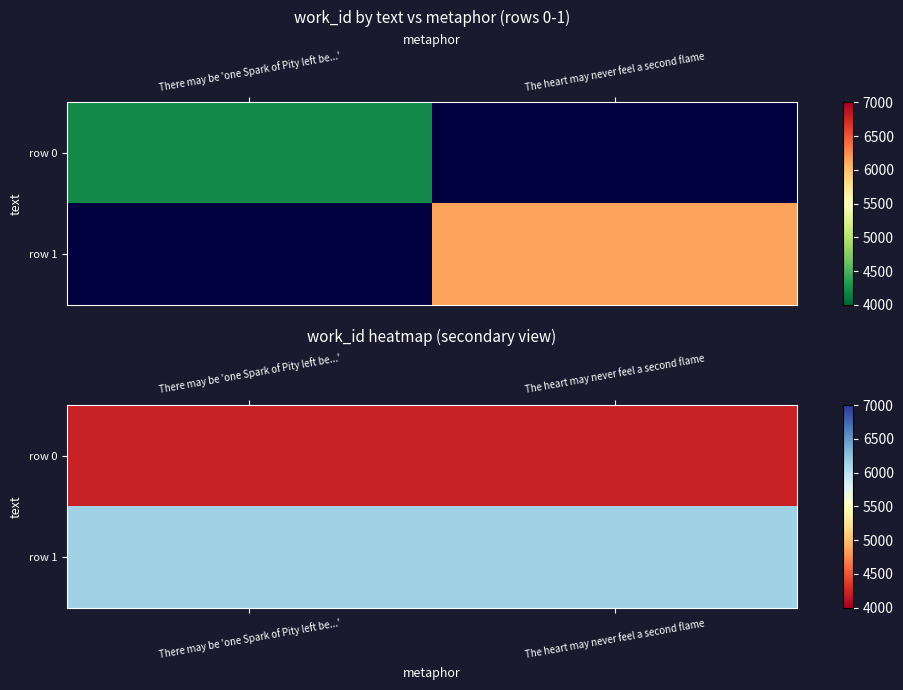

How many categories are shown in the chart?

2